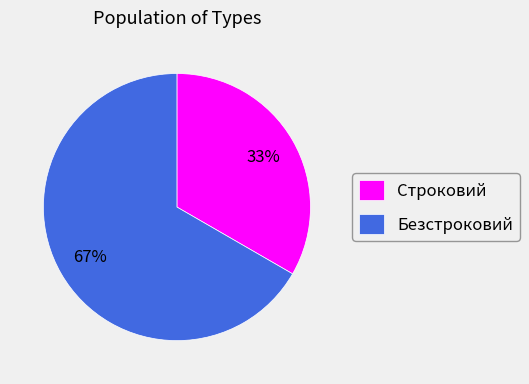

Combined, do Безстроковий and Строковий account for over 50%?

Yes